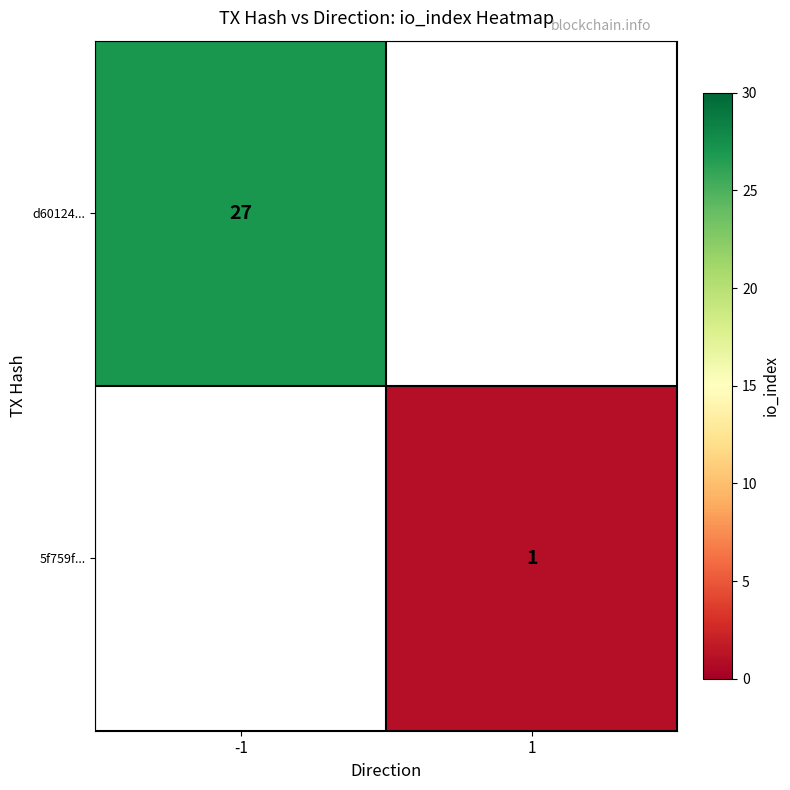

Count the number of categories in the chart.

2